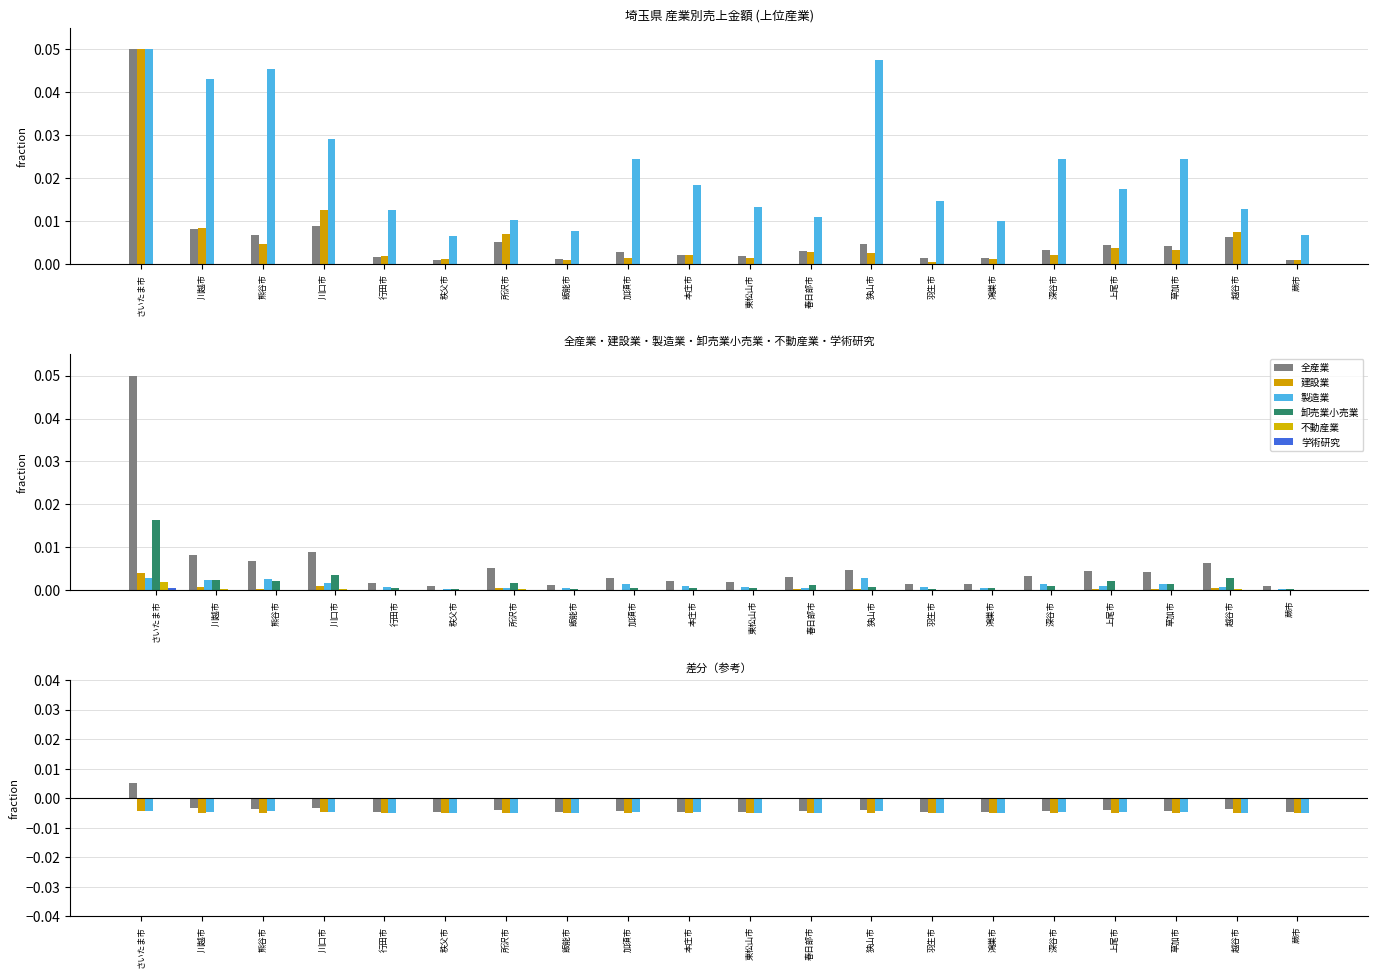

Which series has the largest range (max minus min)?

卸売業小売業